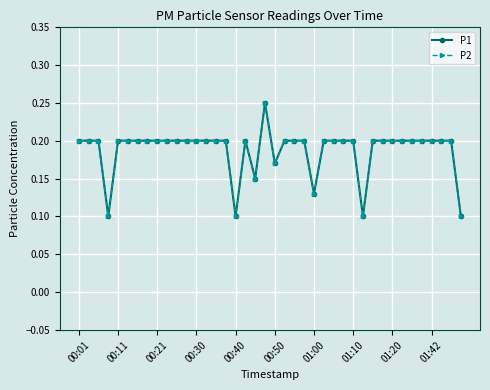

Is this an area chart (filled region under the line)?

No